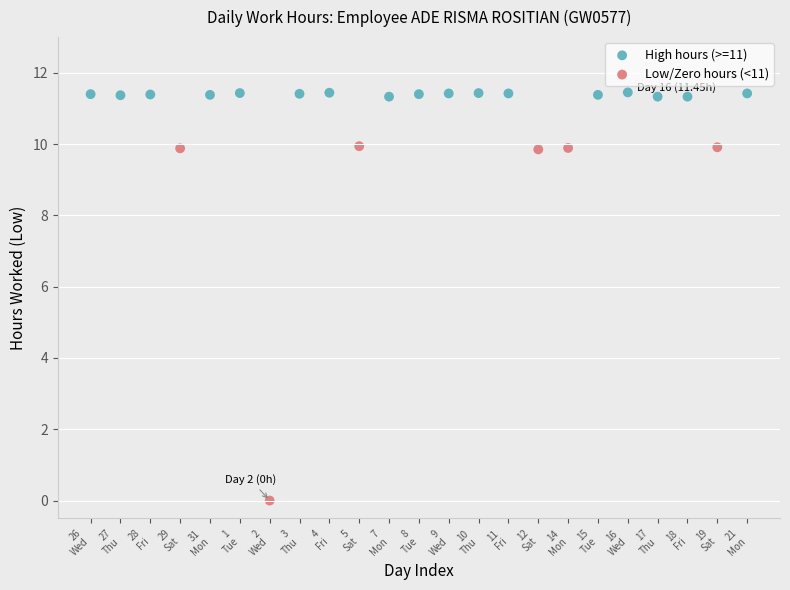

Which series reaches the maximum Y coordinate?

High hours (>=11)